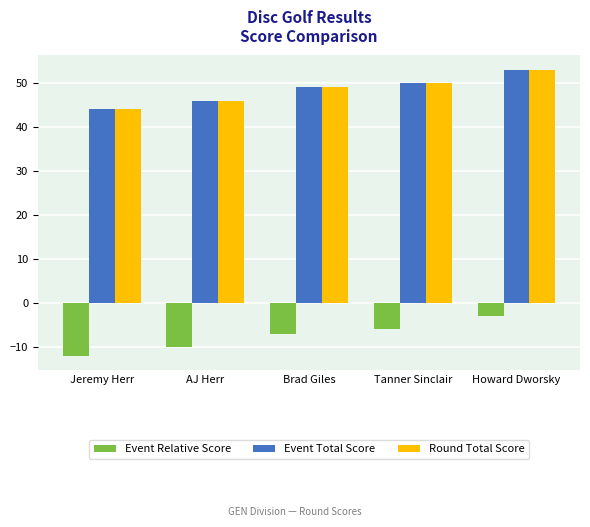

Read the Round Total Score value at Brad Giles.

49